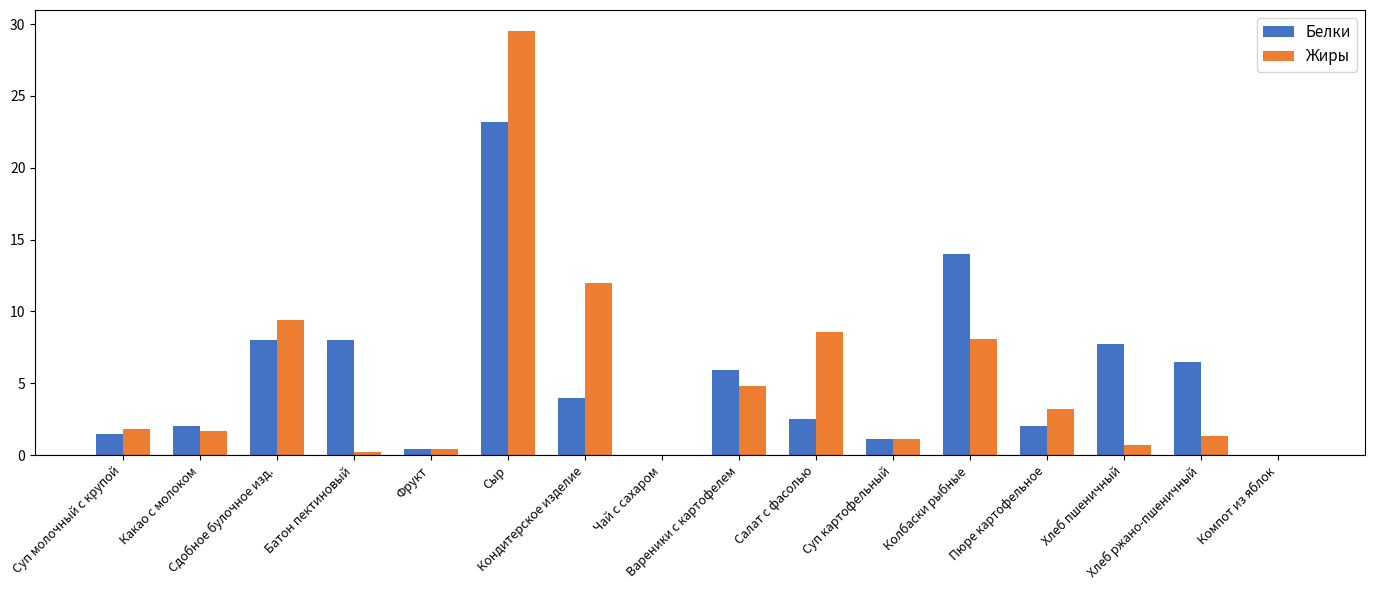

What is the average value of the Жиры series?

5.2